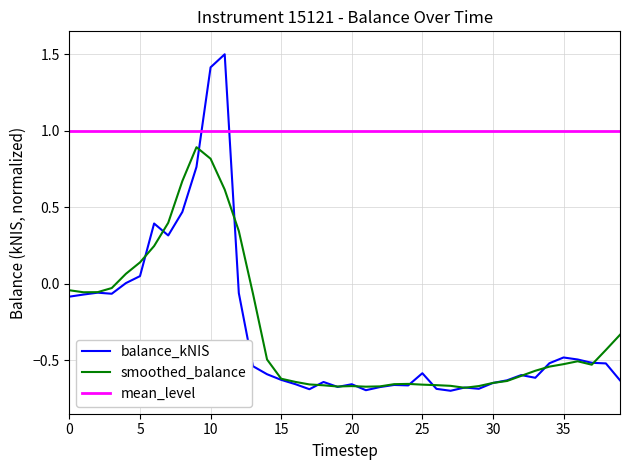

Reading right to left, extract all data points from this chart.

-0.6	-0.5	-0.5	-0.5	-0.5	-0.5	-0.6	-0.6	-0.6	-0.6	-0.7	-0.7	-0.7	-0.7	-0.6	-0.7	-0.7	-0.7	-0.7	-0.7	-0.7	-0.6	-0.7	-0.7	-0.6	-0.6	-0.5	-0.1	1.5	1.4	0.8	0.5	0.3	0.4	0.0	0.0	-0.1	-0.1	-0.1	-0.1